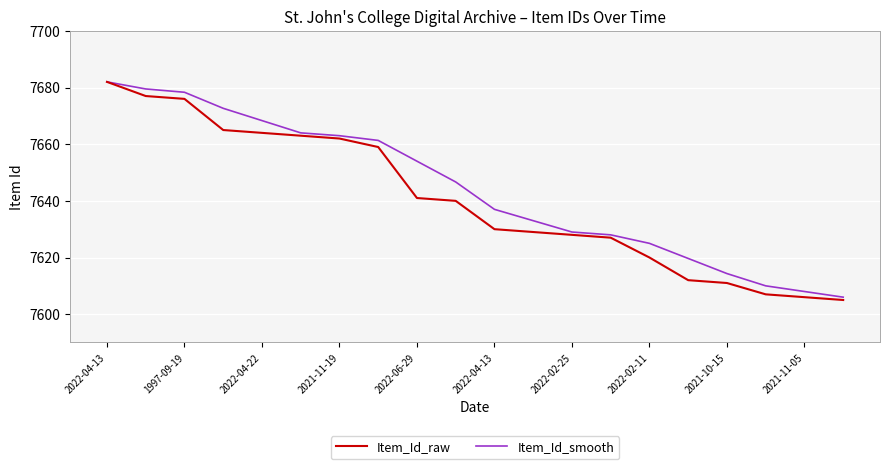

Which series has the largest range (max minus min)?

Item_Id_raw